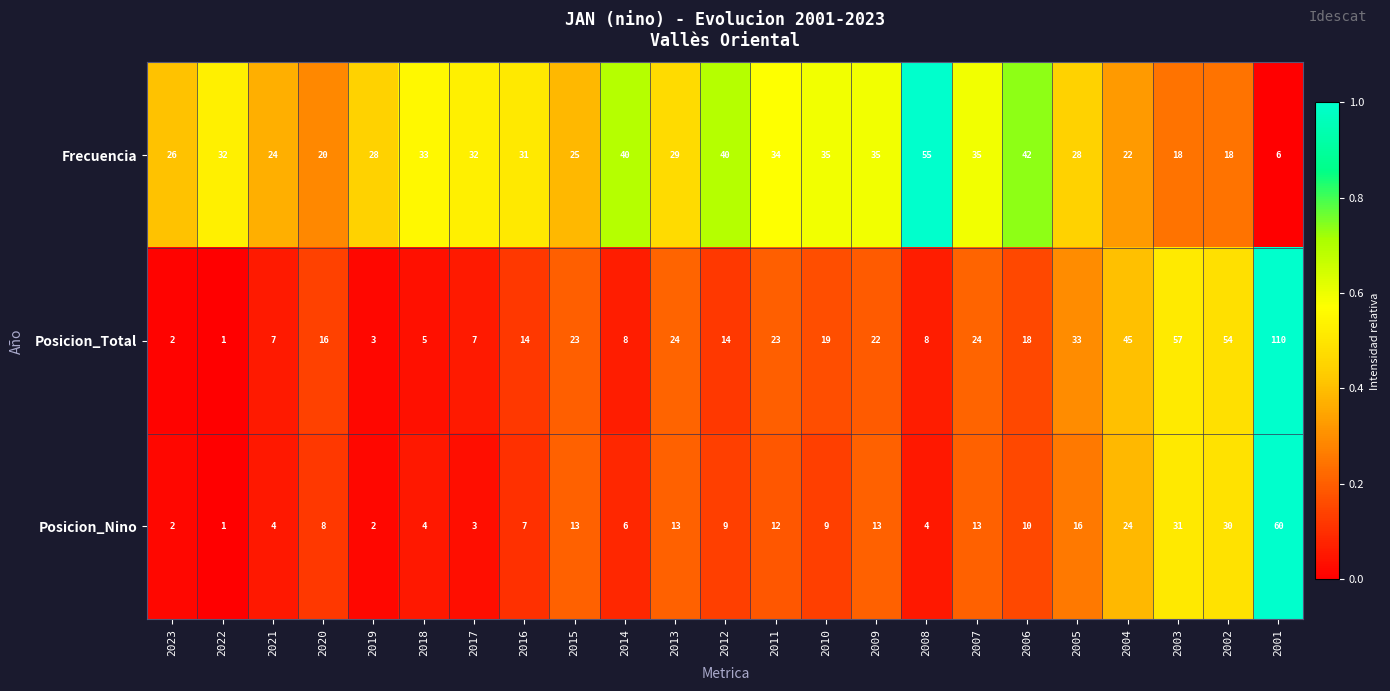

What is the sum of the Frecuencia values at 2004 and 2007?

57